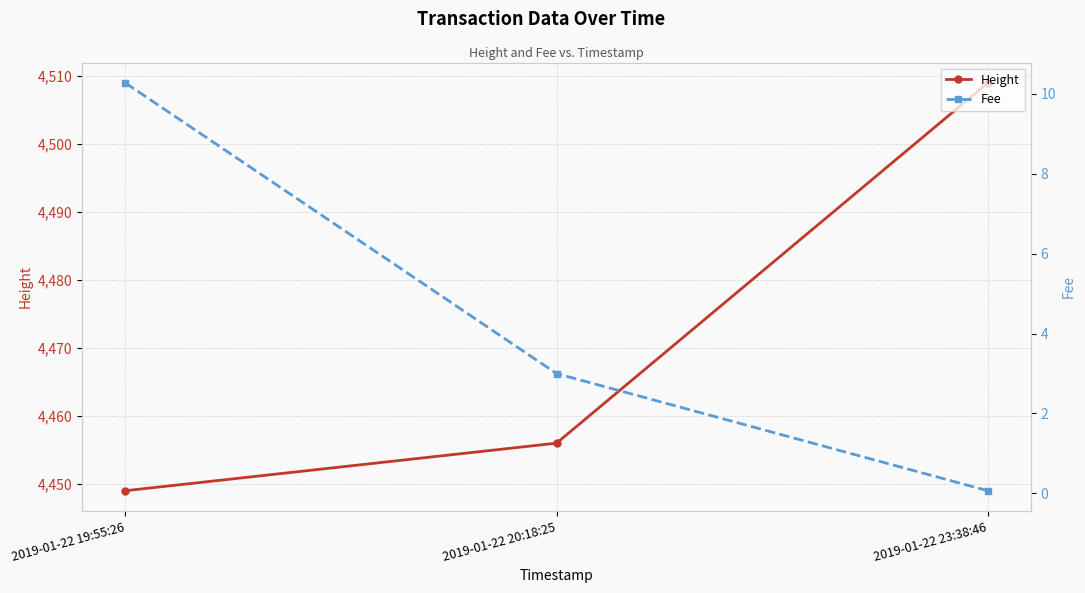

List the series in order of their peak value, lowest first.

Fee, Height